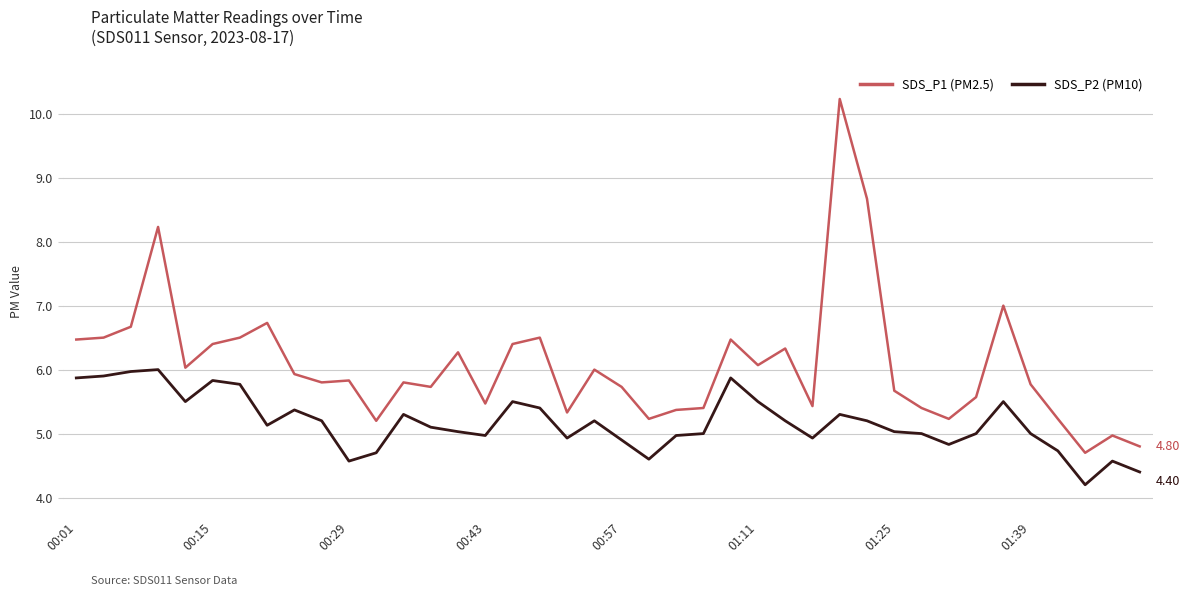

List the series in order of their overall mean, highest first.

SDS_P1 (PM2.5), SDS_P2 (PM10)